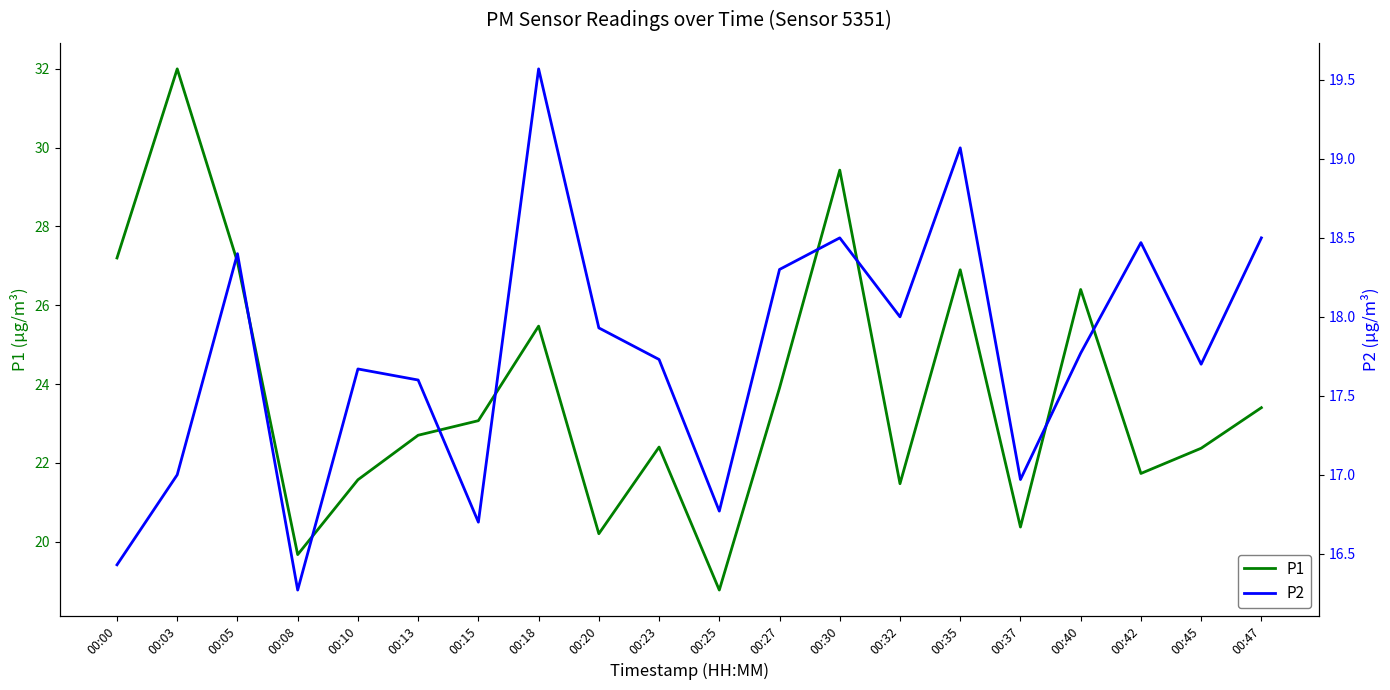

What is the sum of all P2 values?

355.4